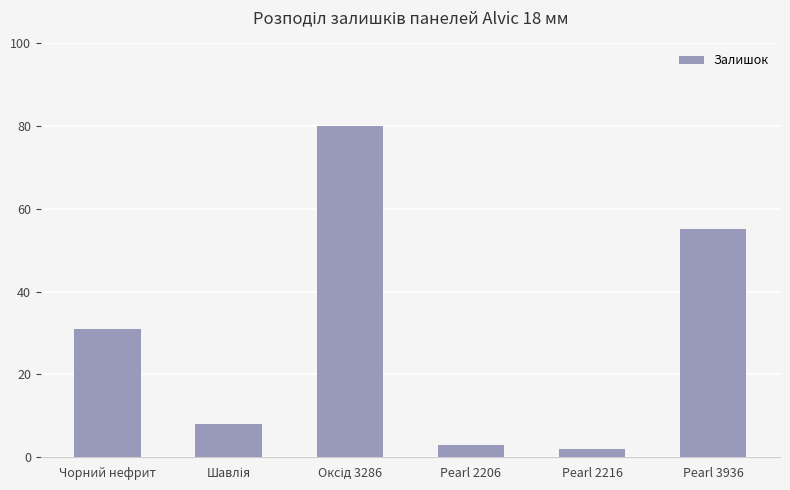

What is the value of the 1st bar from the left?

31